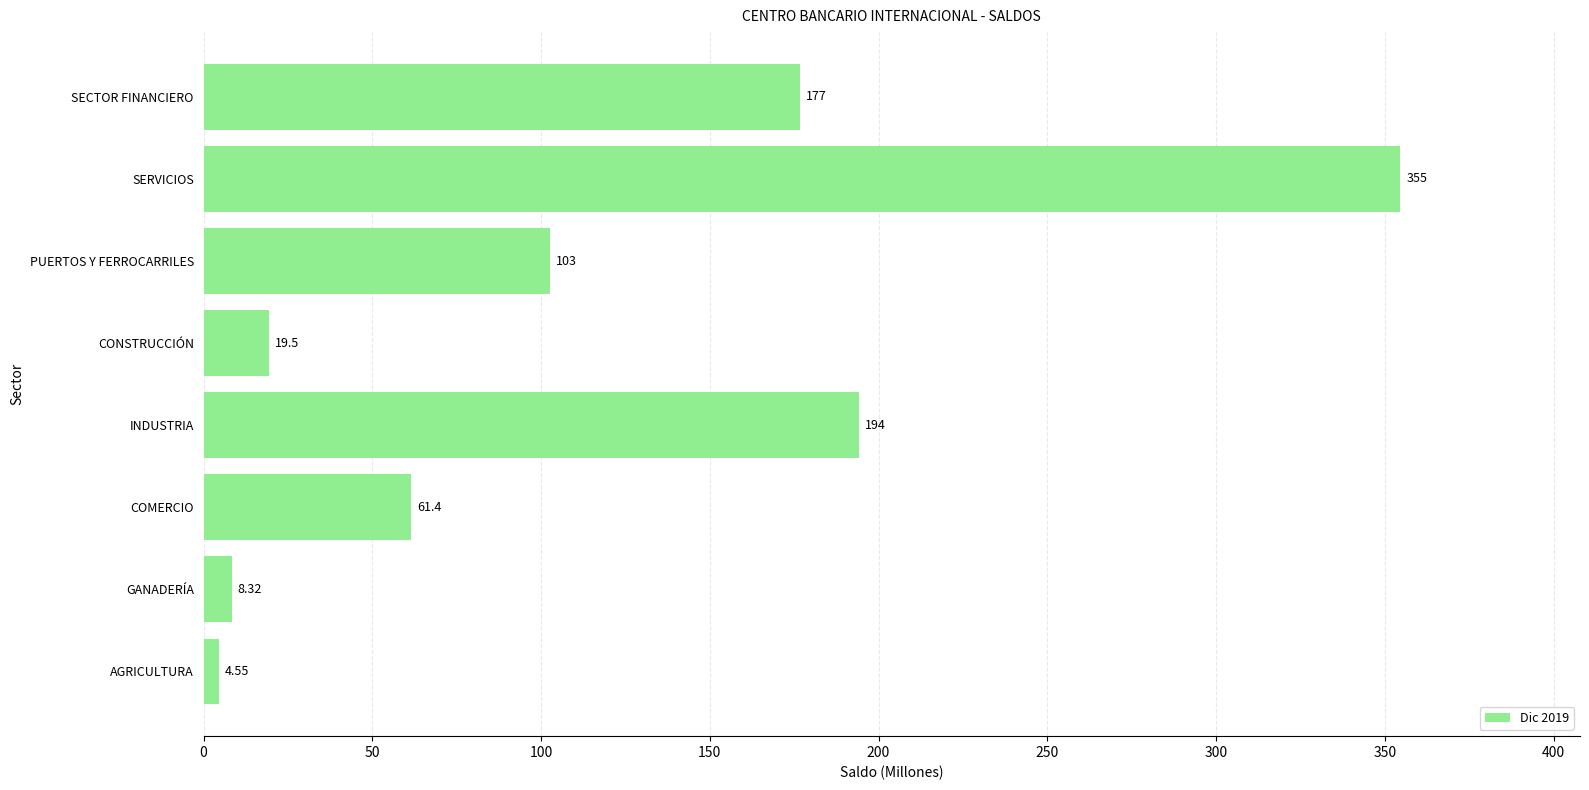

Which has a higher value, GANADERÍA or SERVICIOS?

SERVICIOS